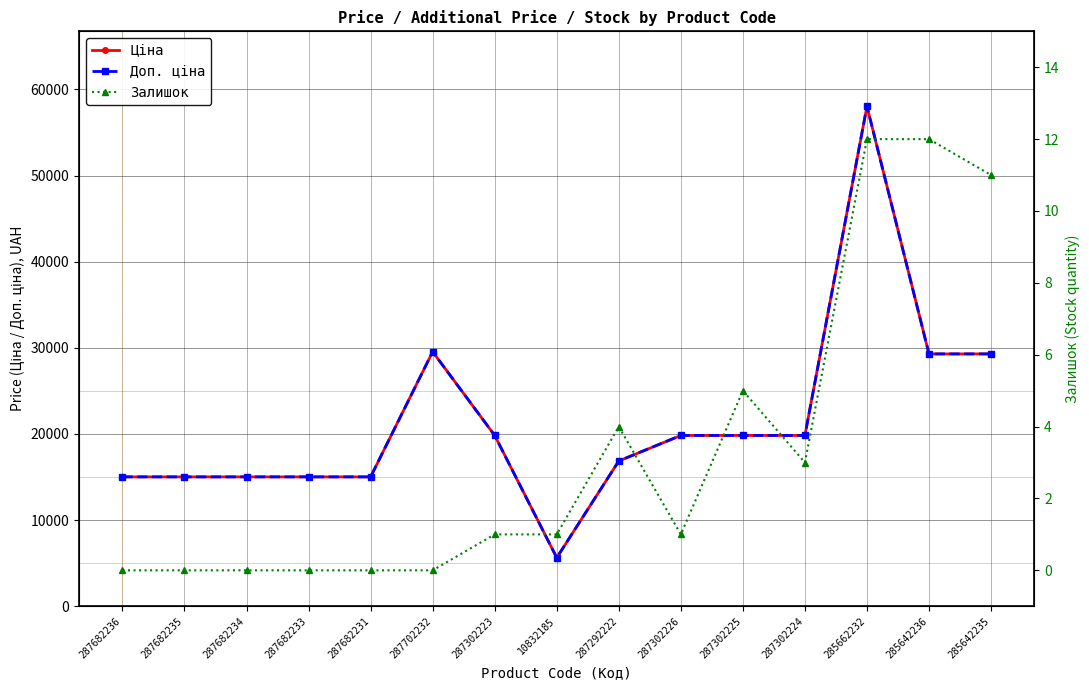

What is the difference between the highest and lowest values at 287682231?

15019.2